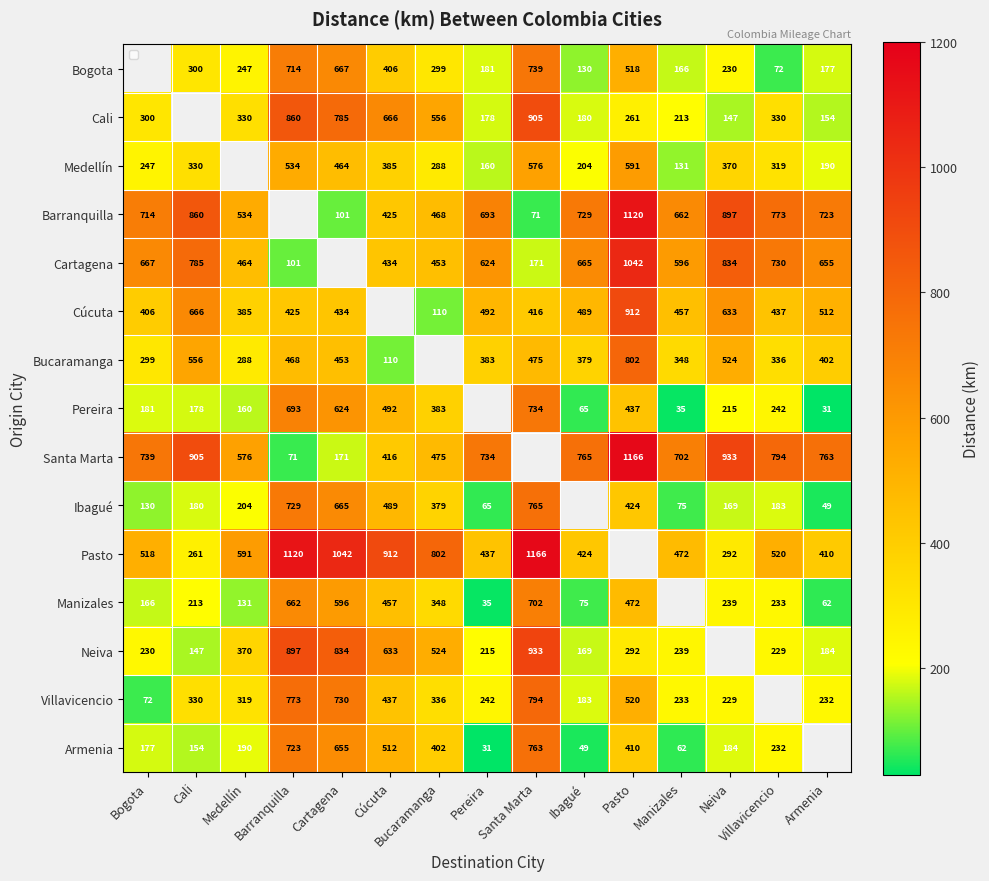

What is the sum of the Manizales values at Cúcuta and Neiva?

696